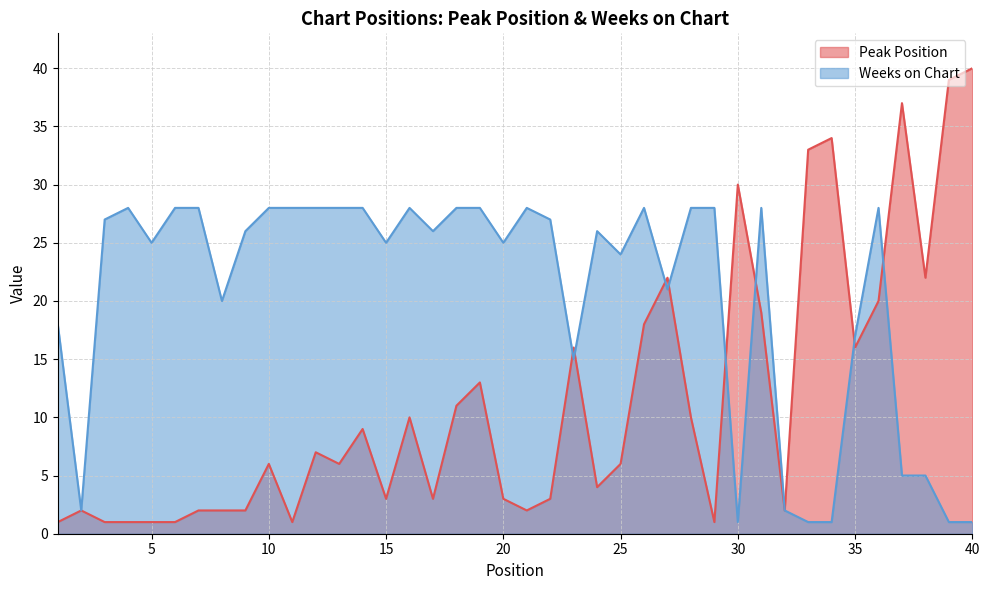

At which category does Peak Position reach its first local valley?

11